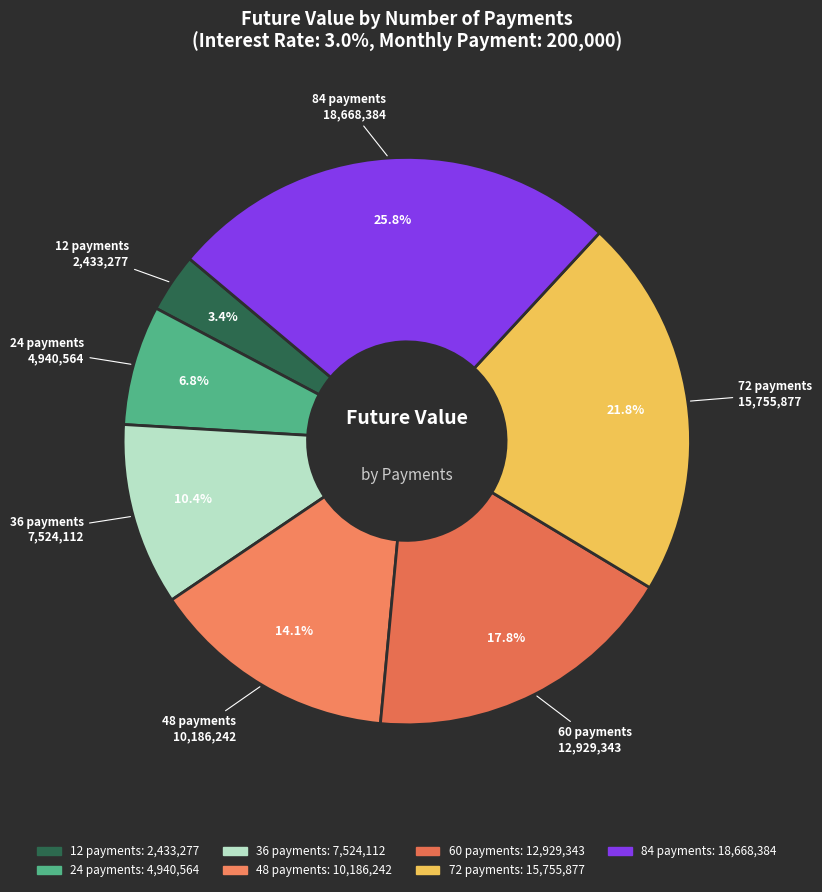

Is it true that 84 is 13% of the pie?

False